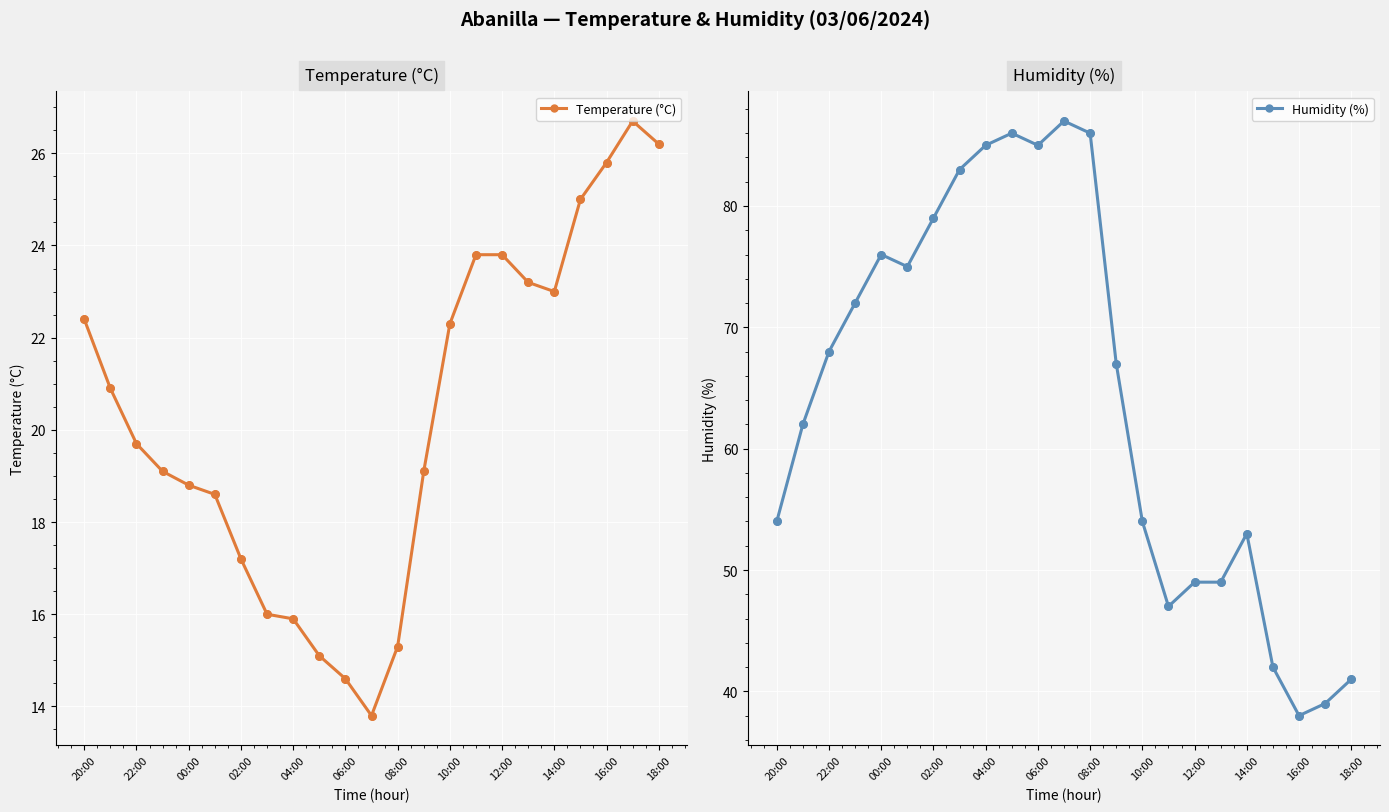

Which series has the largest total across all categories?

Humidity (%)